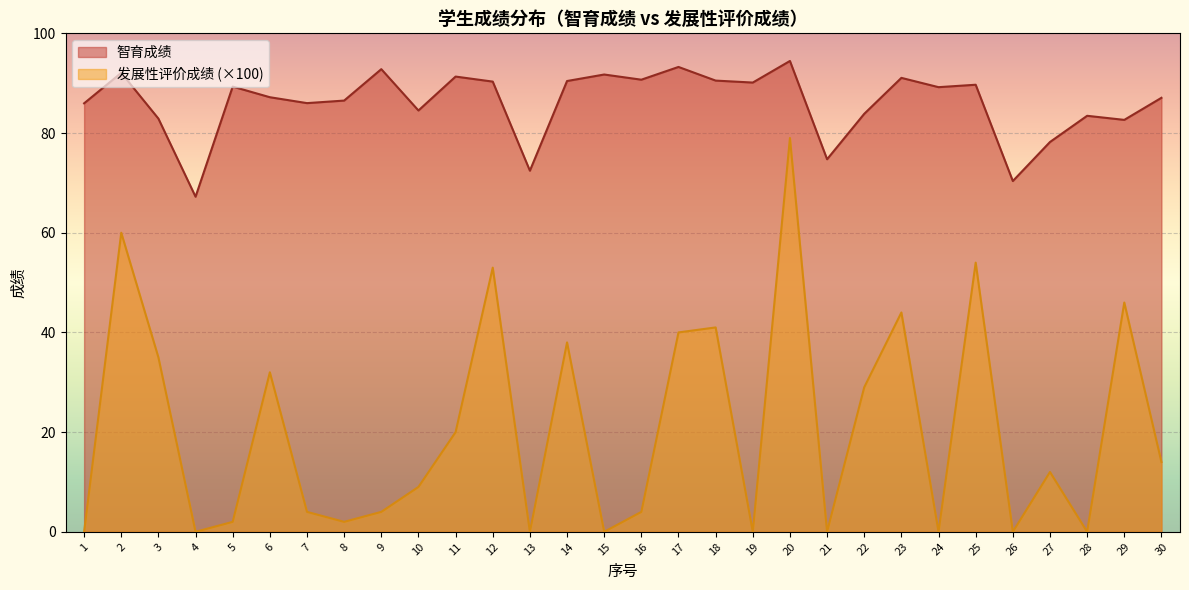

At which category is the sum across all series the highest?

20